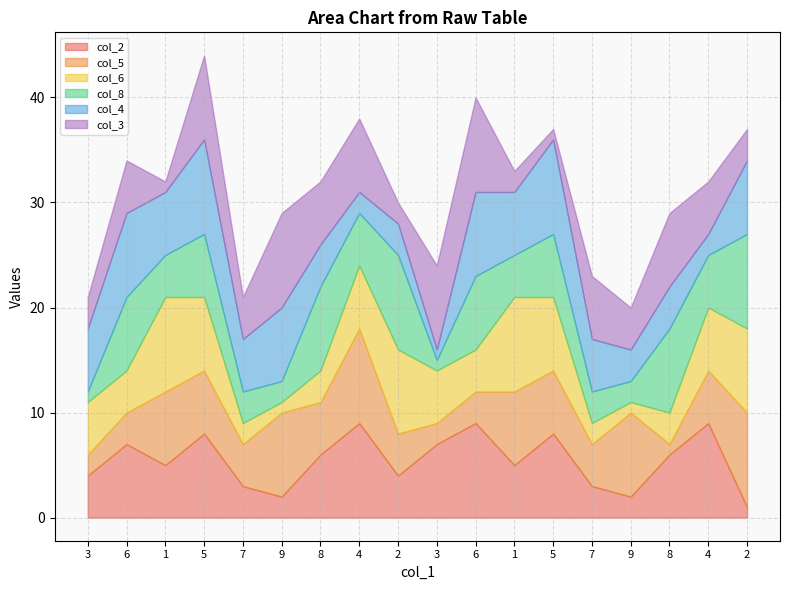

Reading left to right, list all the values displayed in this chart.

col_2: 4	7	5	8	3	2	6	9	4	7	9	5	8	3	2	6	9	1
col_5: 2	3	7	6	4	8	5	9	4	2	3	7	6	4	8	1	5	9
col_6: 5	4	9	7	2	1	3	6	8	5	4	9	7	2	1	3	6	8
col_8: 1	7	4	6	3	2	8	5	9	1	7	4	6	3	2	8	5	9
col_4: 6	8	6	9	5	7	4	2	3	1	8	6	9	5	3	4	2	7
col_3: 3	5	1	8	4	9	6	7	2	8	9	2	1	6	4	7	5	3